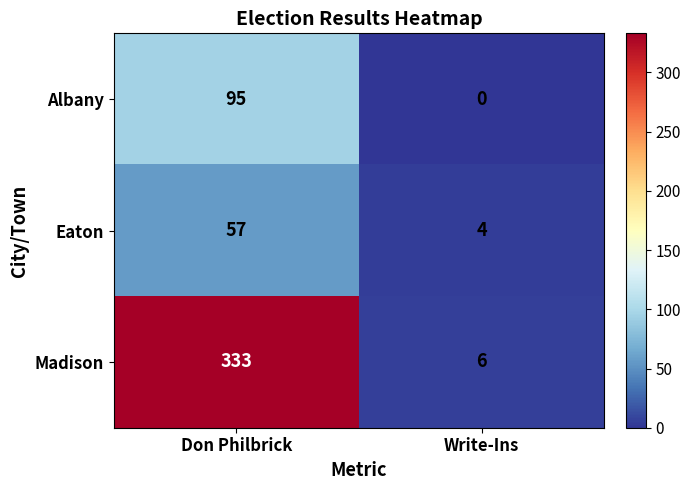

True or false: Albany has a value of 95 at Don Philbrick.

True